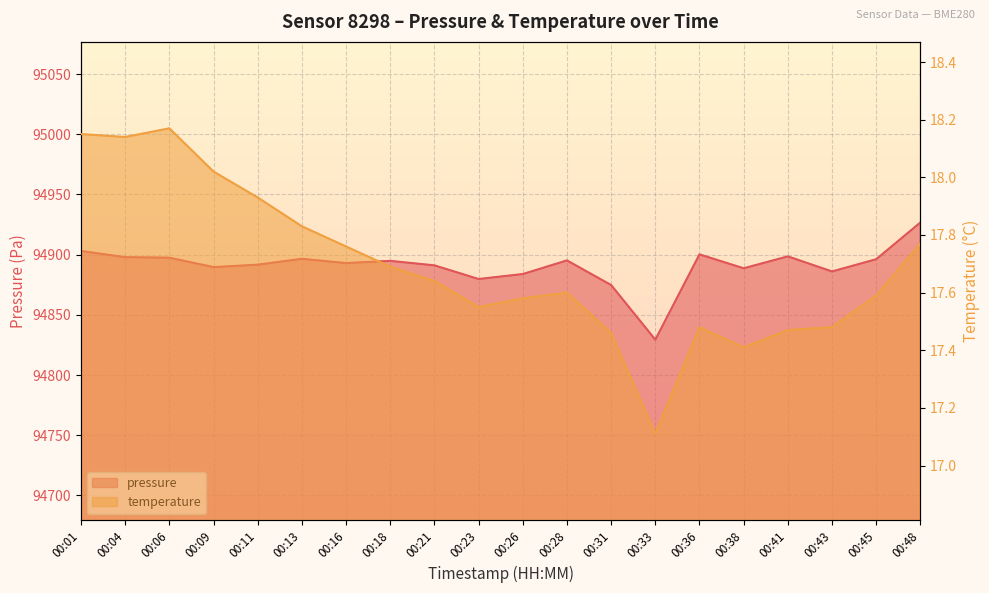

At which category does temperature reach its first local peak?

00:06